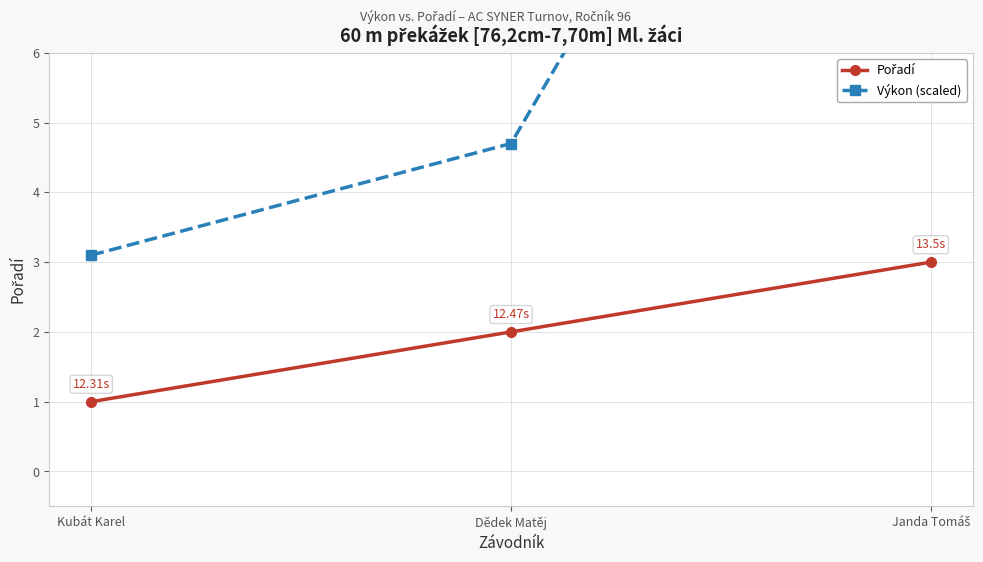

True or false: Pořadí has a value of 2.0 at Dědek Matěj.

True